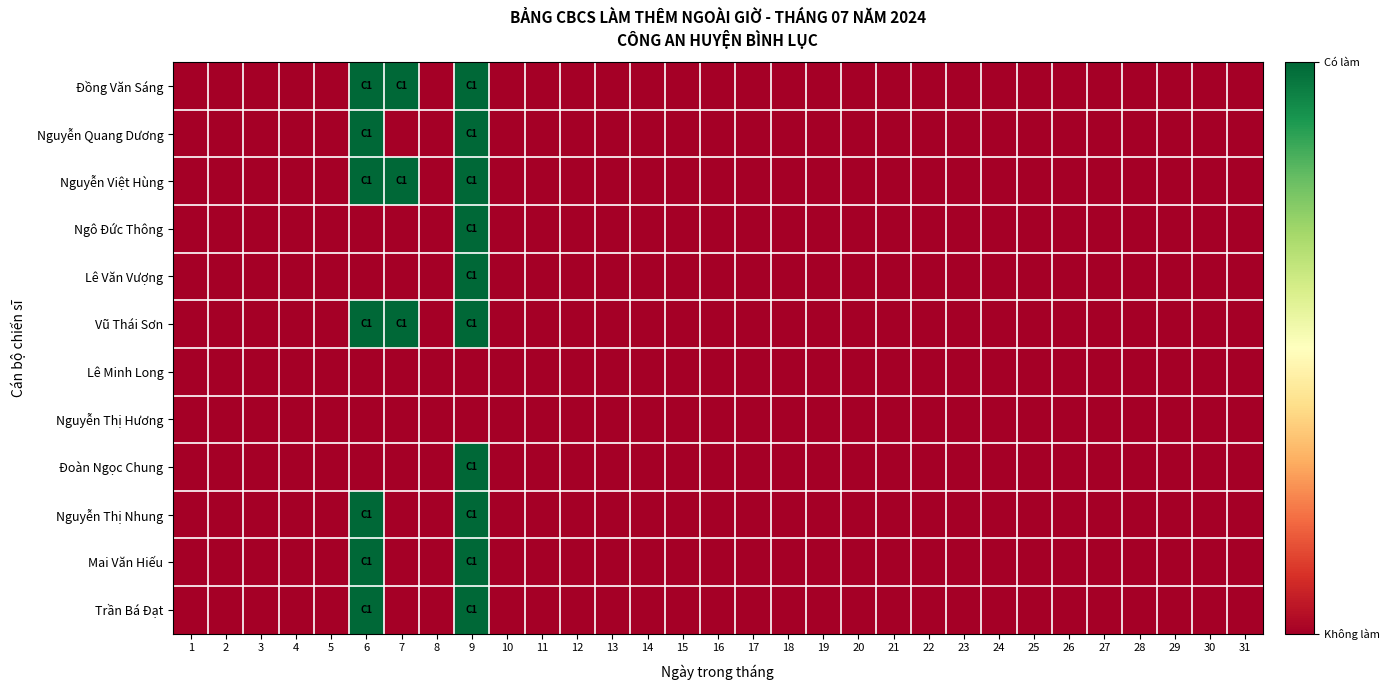

At 20, list the series in order from largest to smallest.

Đồng Văn Sáng, Nguyễn Quang Dương, Nguyễn Việt Hùng, Ngô Đức Thông, Lê Văn Vượng, Vũ Thái Sơn, Lê Minh Long, Nguyễn Thị Hương, Đoàn Ngọc Chung, Nguyễn Thị Nhung, Mai Văn Hiếu, Trần Bá Đạt